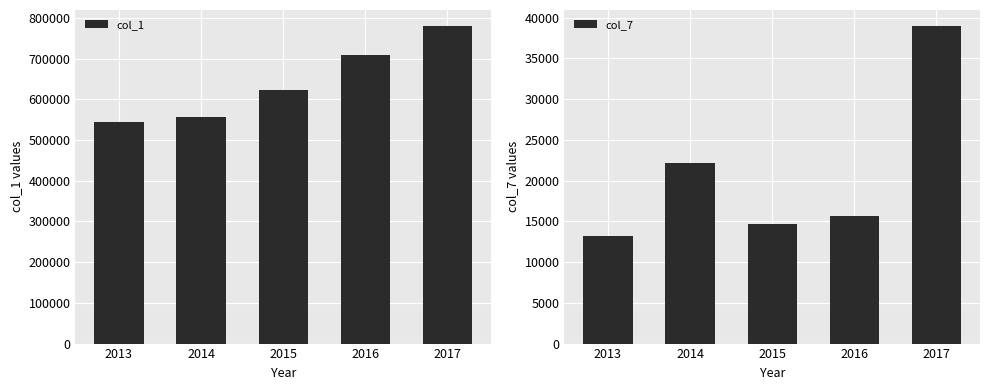

How many distinct data groups are displayed?

2